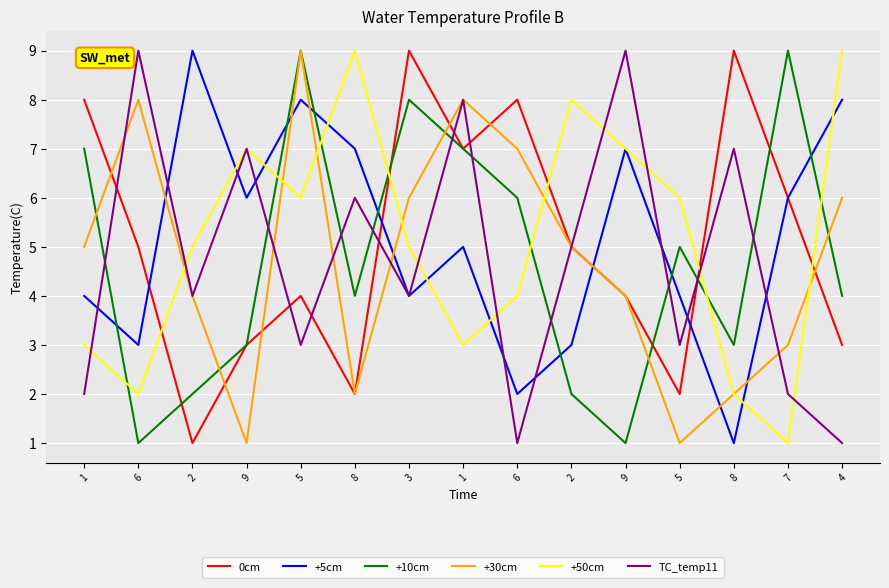

Reading right to left, what are all the values shown in this chart?

0cm: 3	6	9	2	4	5	8	7	9	2	4	3	1	5	8
+5cm: 8	6	1	4	7	3	2	5	4	7	8	6	9	3	4
+10cm: 4	9	3	5	1	2	6	7	8	4	9	3	2	1	7
+30cm: 6	3	2	1	4	5	7	8	6	2	9	1	4	8	5
+50cm: 9	1	2	6	7	8	4	3	5	9	6	7	5	2	3
TC_temp11: 1	2	7	3	9	5	1	8	4	6	3	7	4	9	2